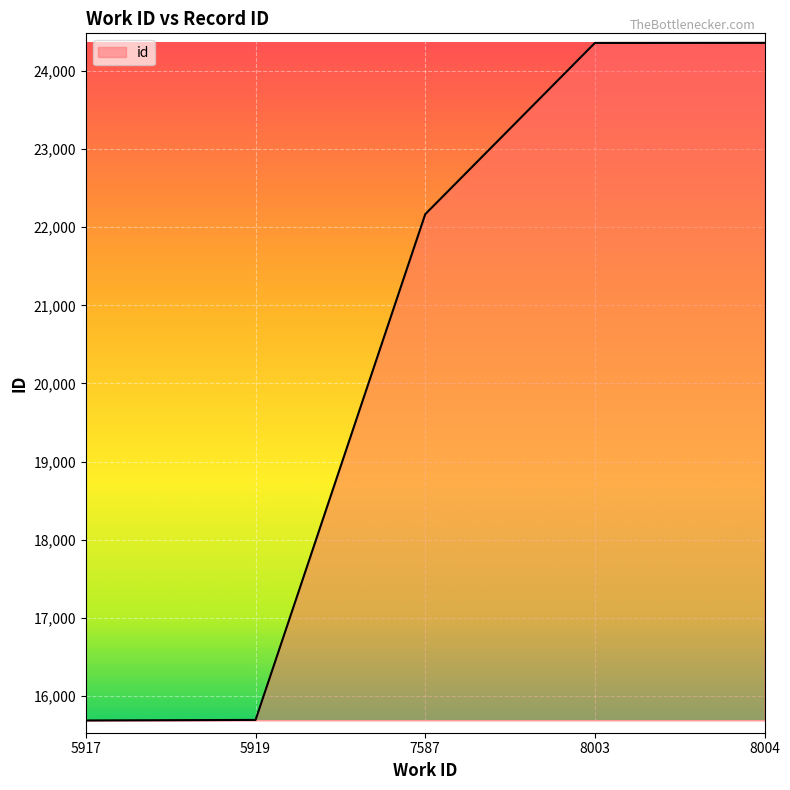

Approximately how many times larger is the value at 5917 compared to 8004?

0.6